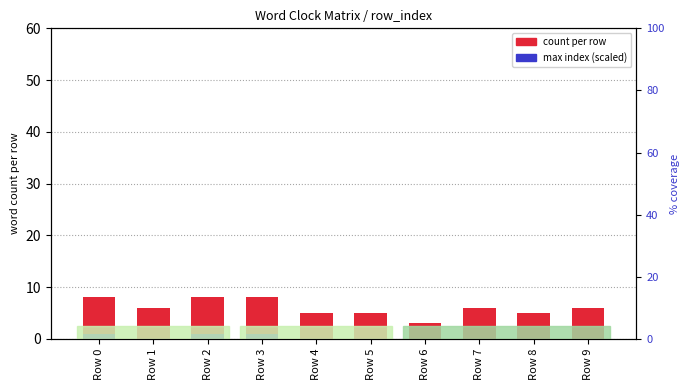

List the labels in order of max index (scaled) value, largest first.

Row 0, Row 2, Row 3, Row 1, Row 4, Row 5, Row 6, Row 7, Row 8, Row 9